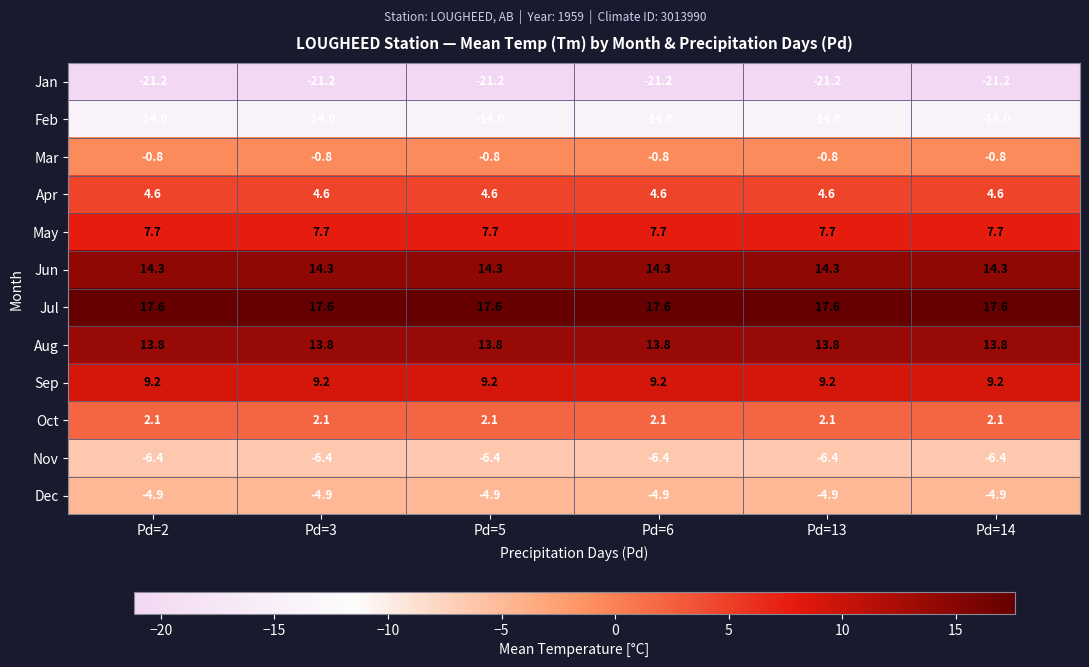

What is the sum of the Oct values at Pd=5 and Pd=14?

4.2